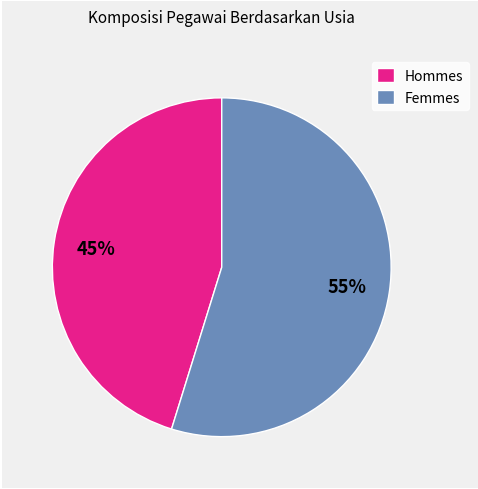

Rank the categories by value from highest to lowest.

Femmes, Hommes